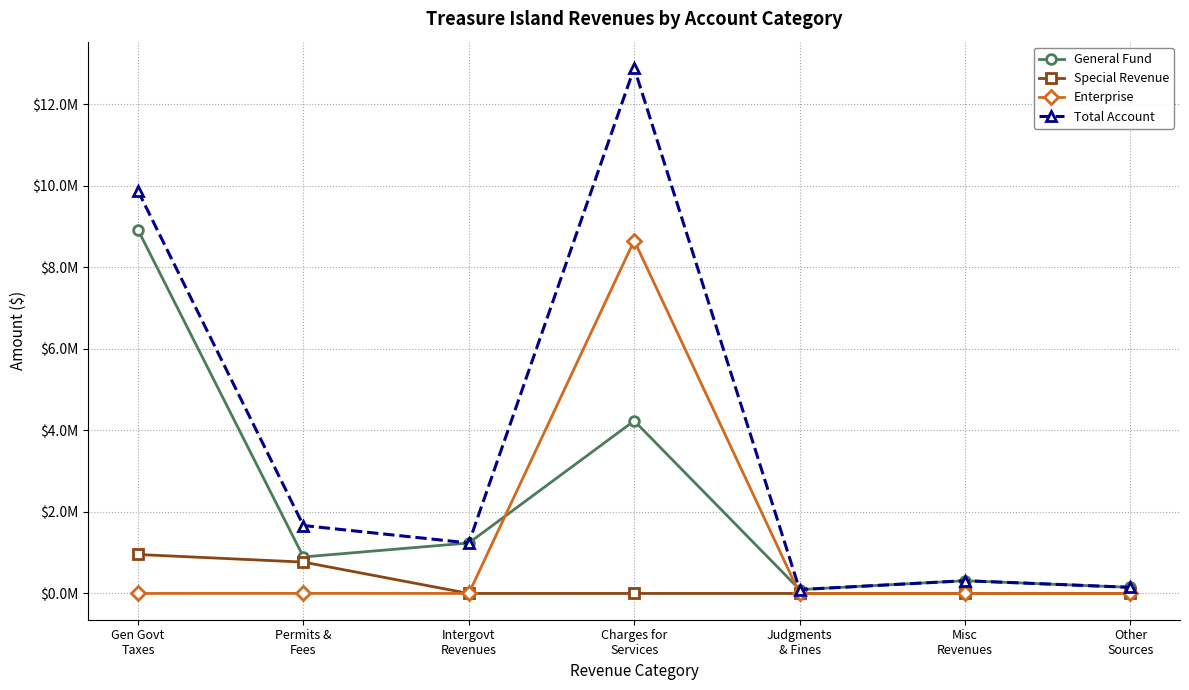

Does the chart have visible grid lines?

Yes